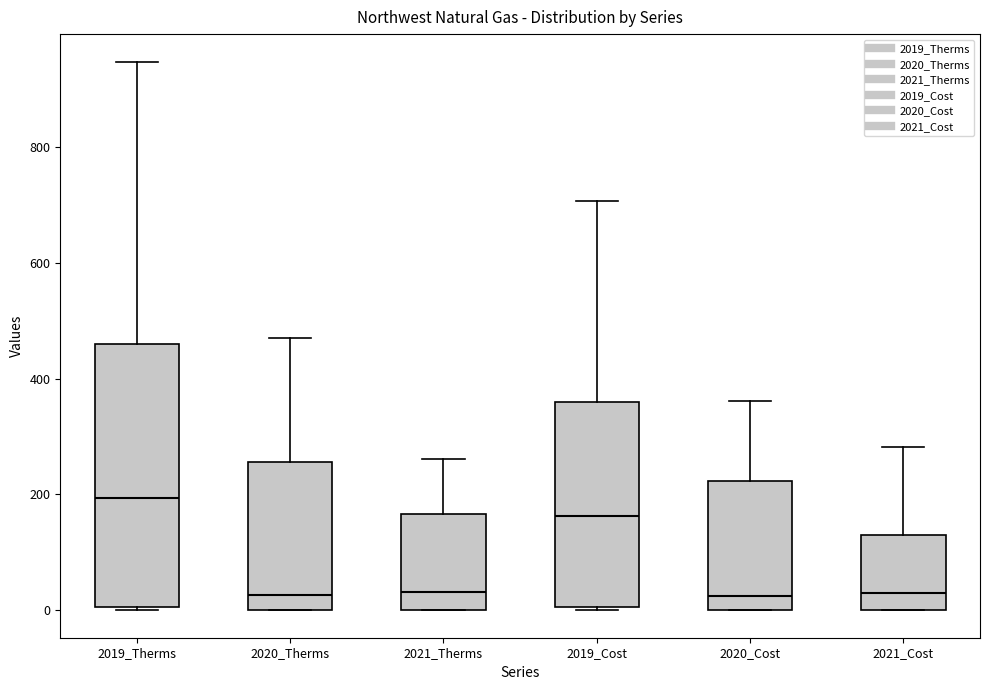

Which box is the tallest, from its lower edge to its upper edge?

2019_Therms